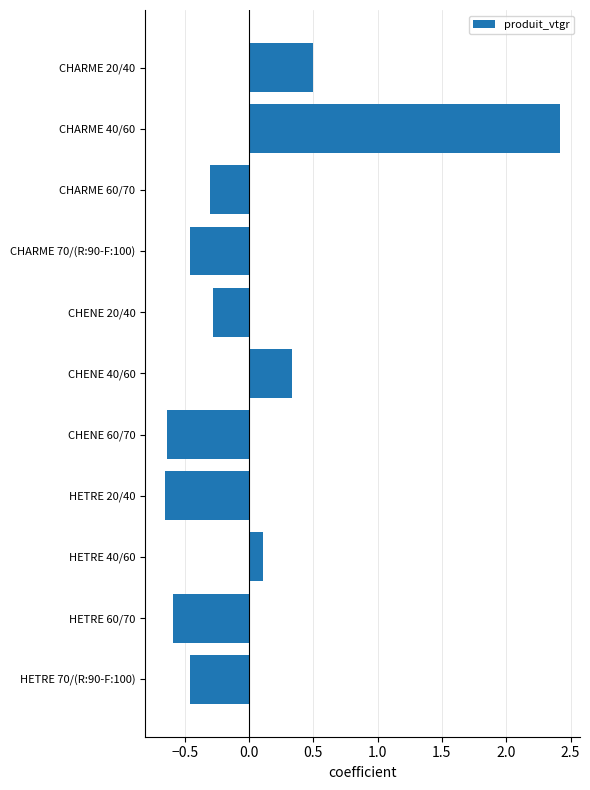

What is the difference between the maximum and minimum values?

3.1